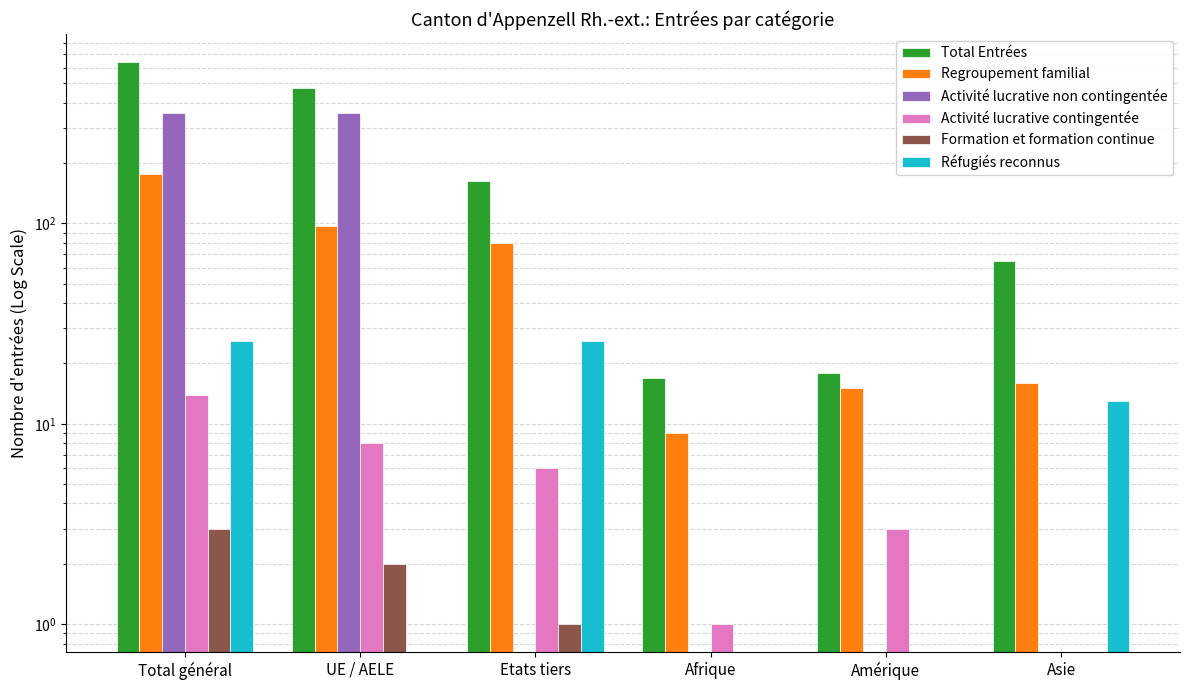

At Total général, list the series in order from smallest to largest.

Formation et formation continue, Activité lucrative contingentée, Réfugiés reconnus, Regroupement familial, Activité lucrative non contingentée, Total Entrées